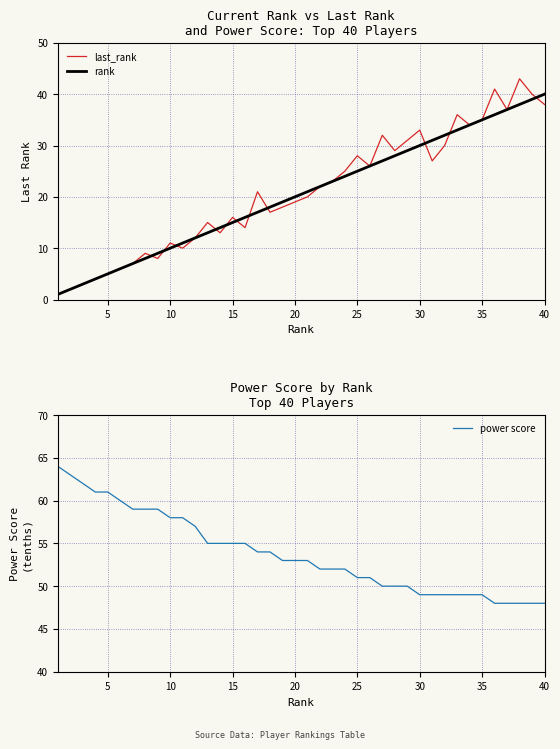

How many interior local valleys does the last_rank series have?

10